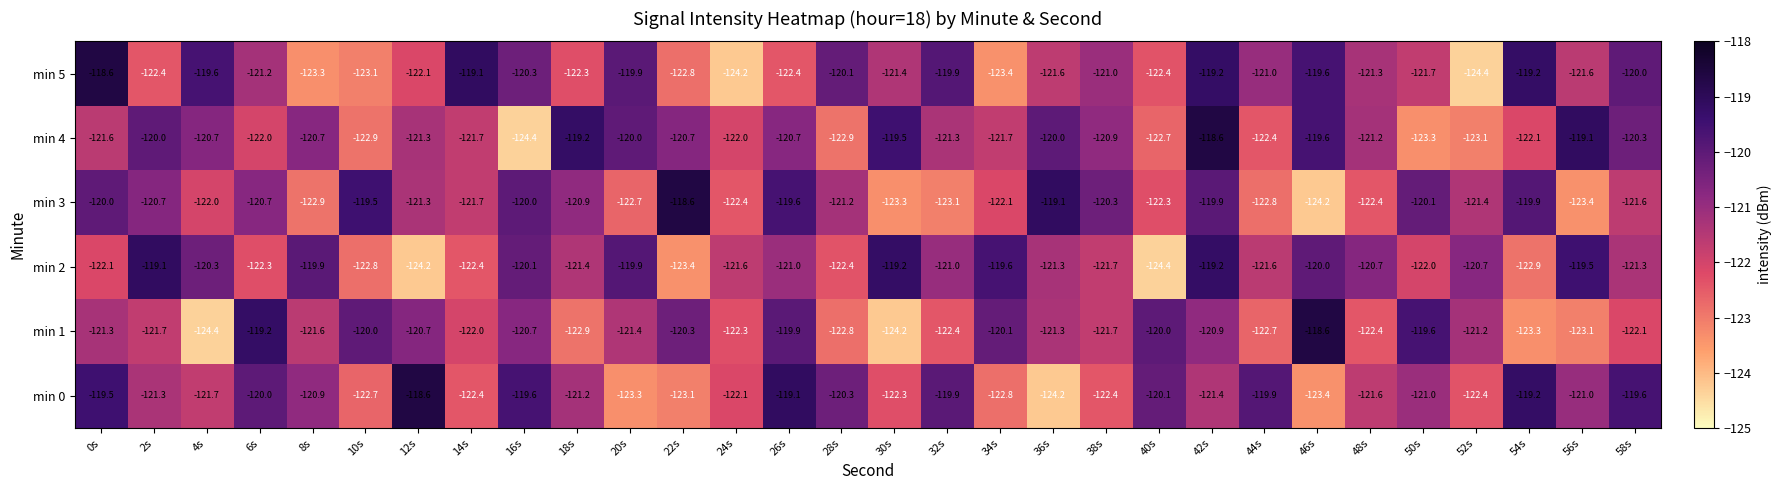

At which category is the sum across all series the highest?

42s